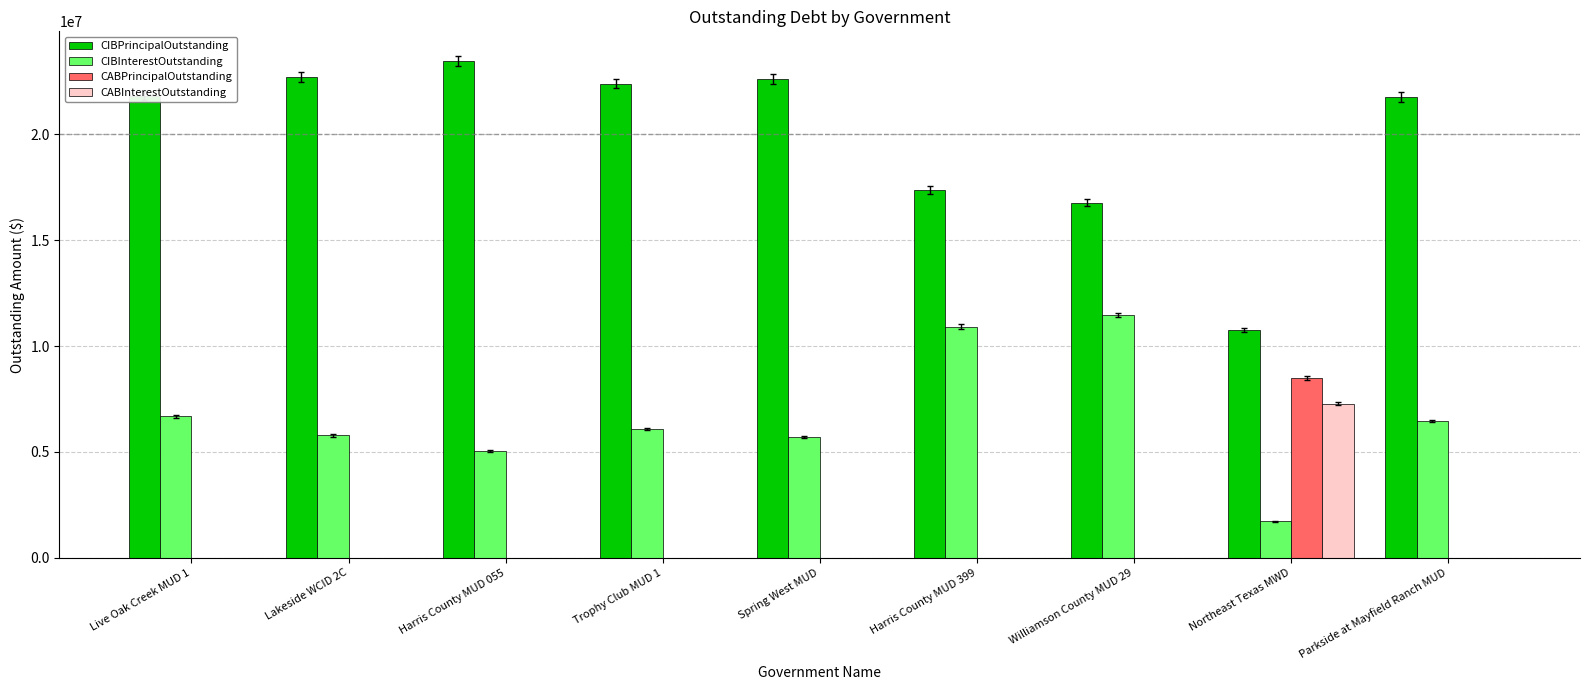

Which category has the highest value in the CABInterestOutstanding series?

Northeast Texas MWD